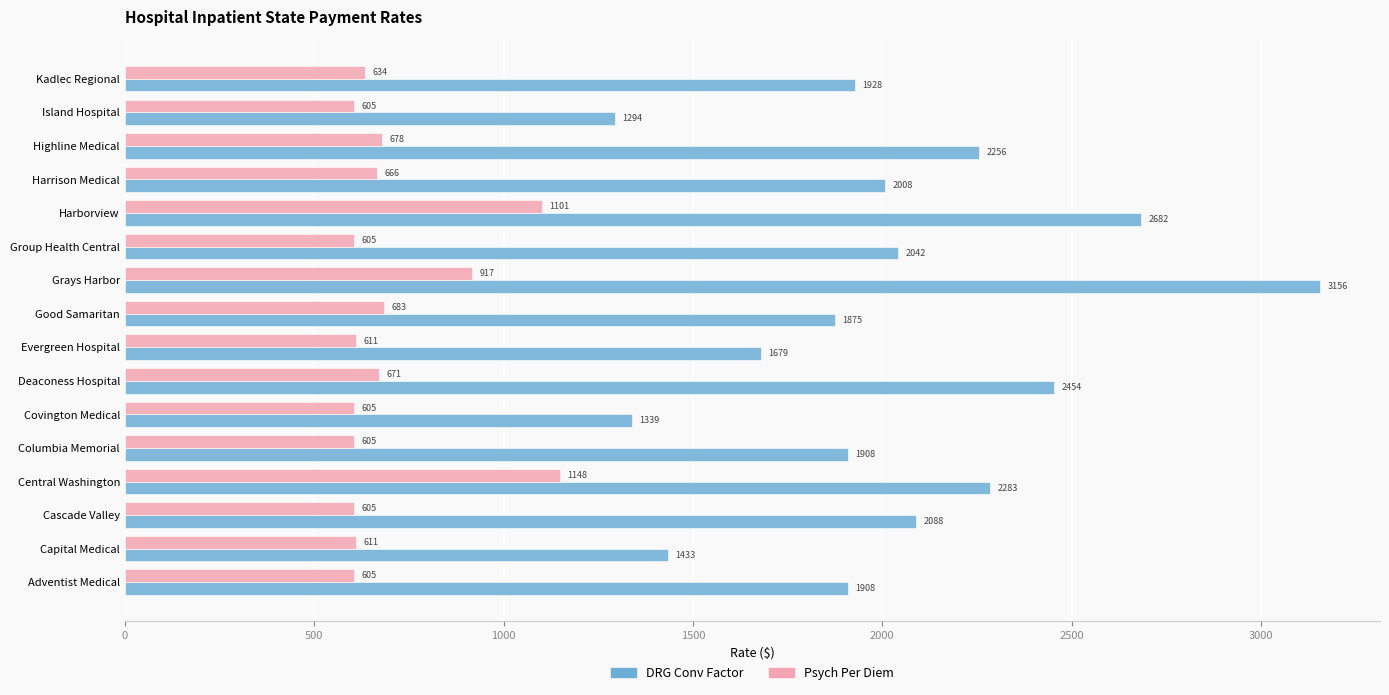

What is the maximum value shown in the chart?

3155.9